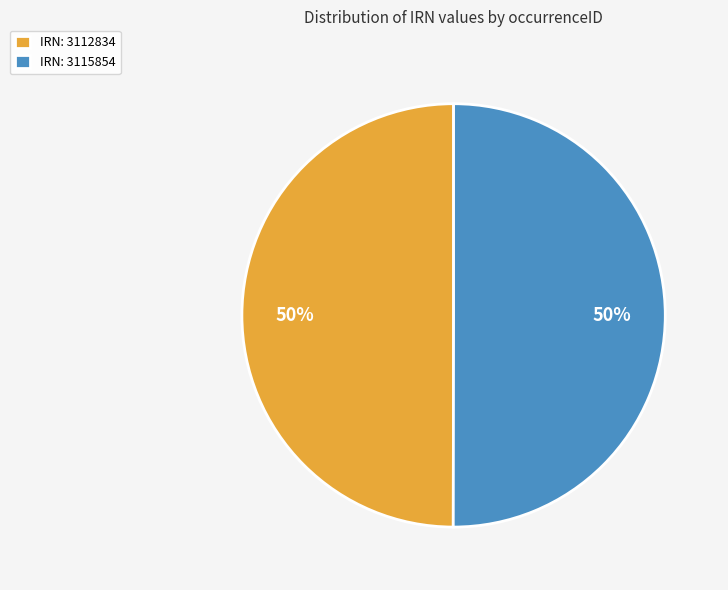

To the nearest percent, what percentage of the pie is IRN: 3112834?

50%